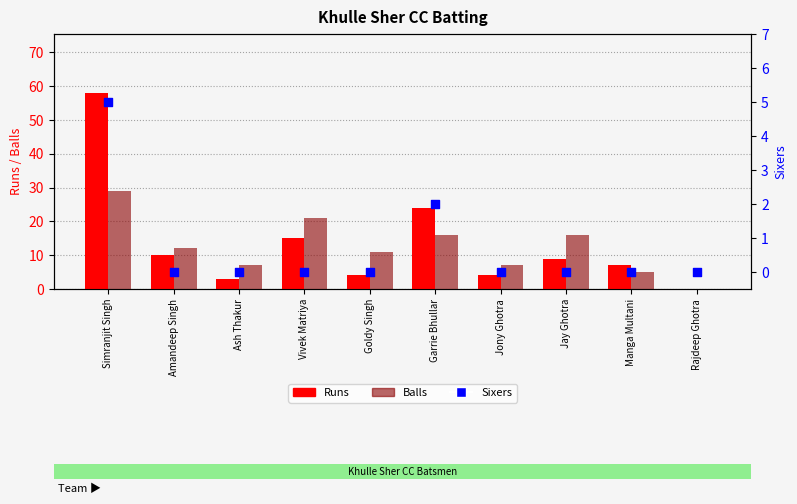

What are all the series names shown in the legend?

Runs, Balls, Sixers